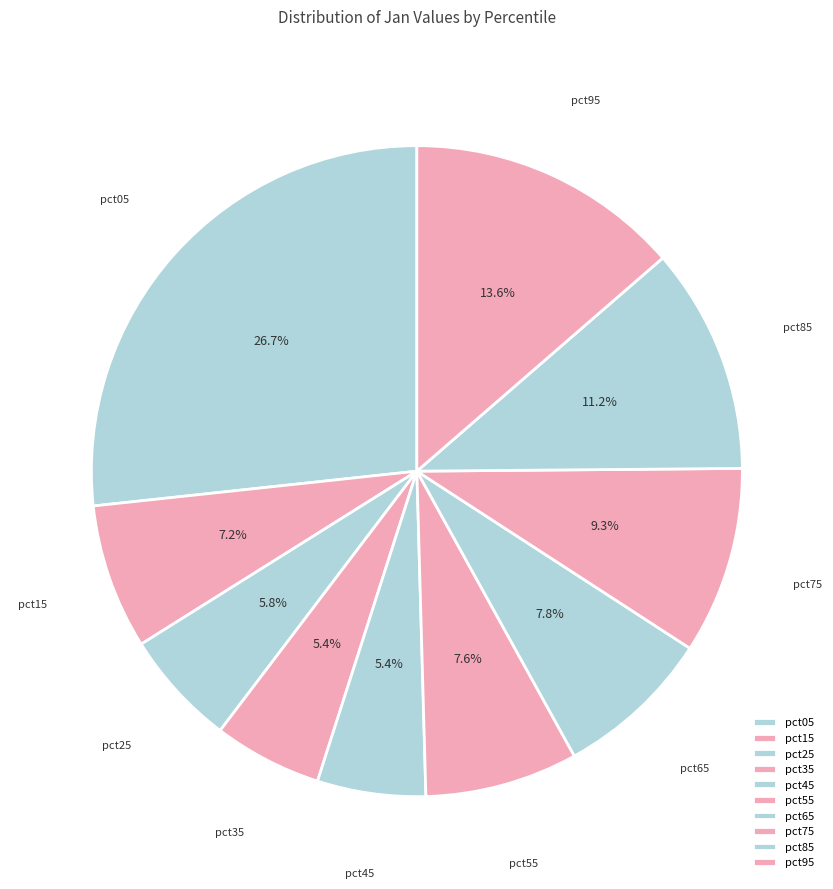

Combined, what portion of the pie is pct15 and pct85?

18.4%